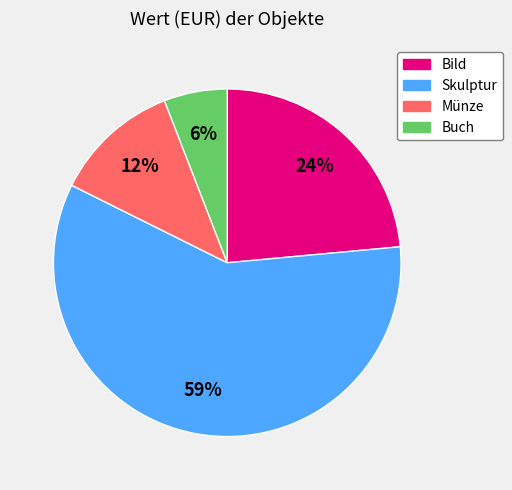

Which slice represents more than half of the pie?

Skulptur